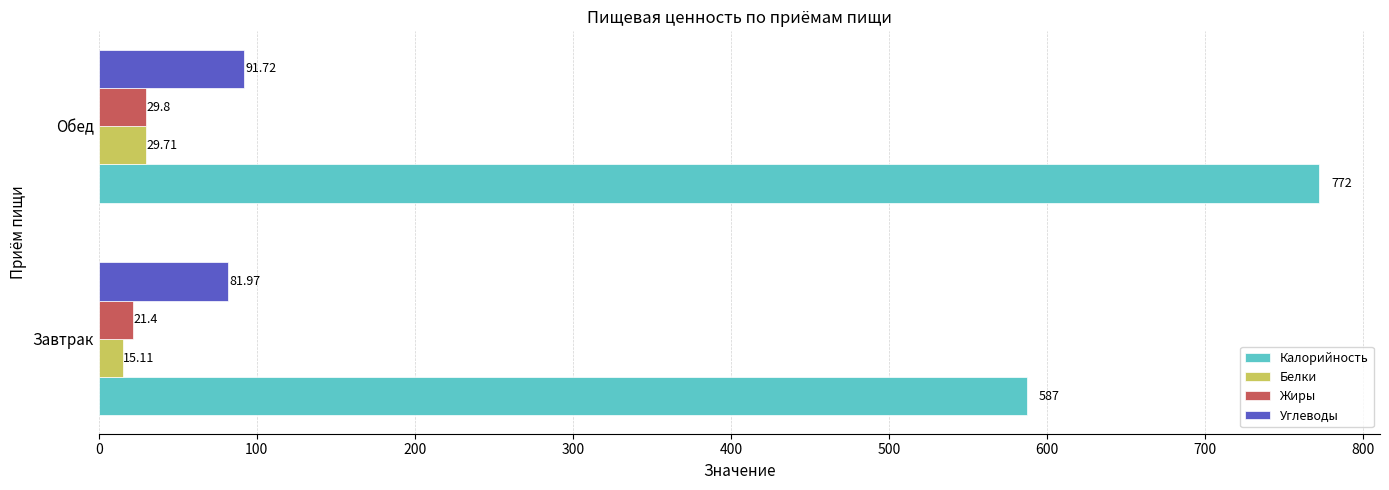

Between Завтрак and Обед, which series saw the biggest shift?

Калорийность